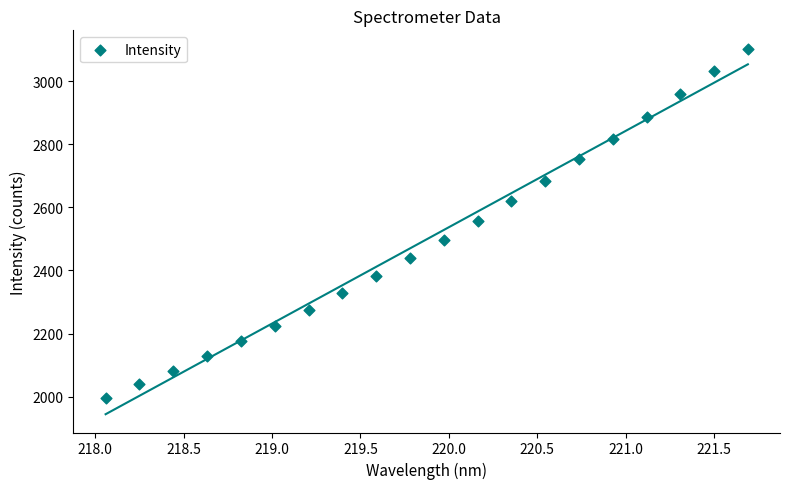

What is the range of X values (max minus min)?

3.6